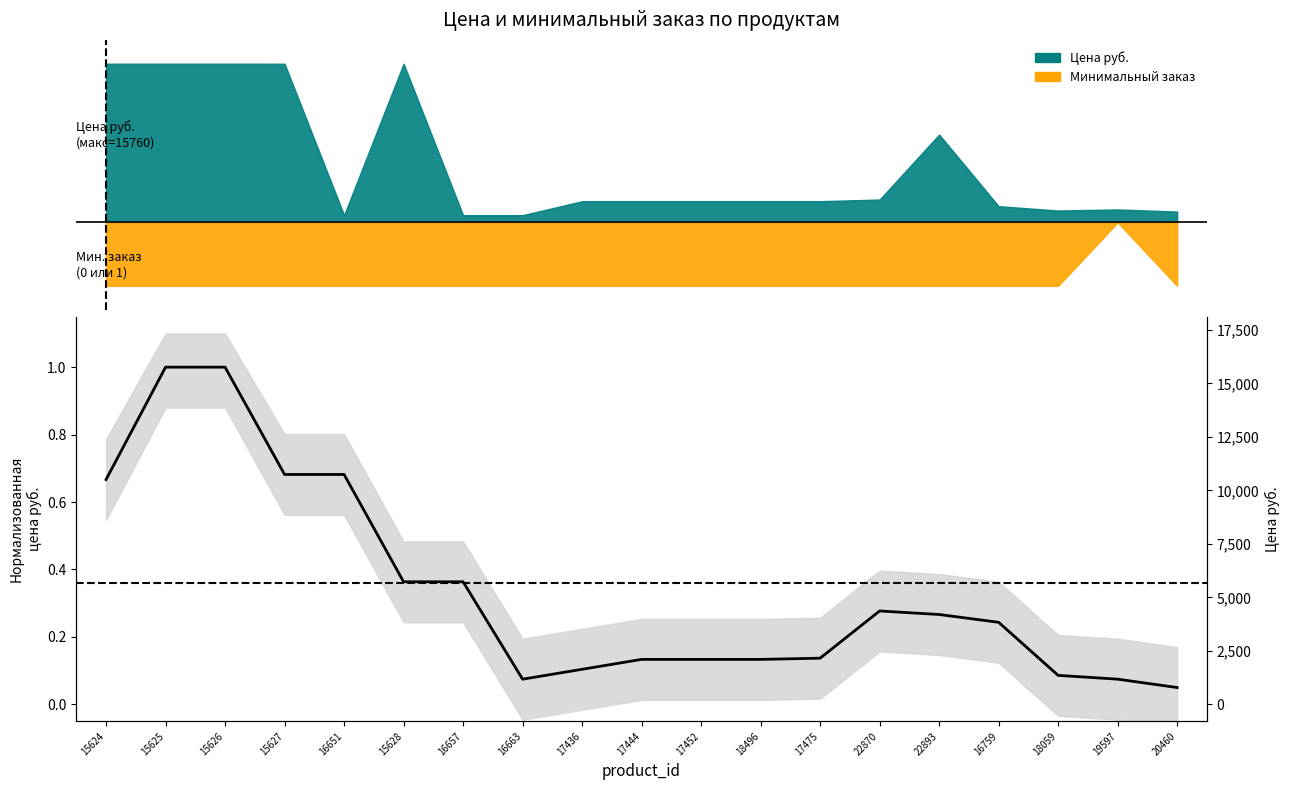

List the labels in order of Цена руб. value, largest first.

15624, 15625, 15626, 15627, 15628, 22893, 22870, 17436, 17444, 17452, 18496, 17475, 16759, 19597, 18059, 20460, 16651, 16657, 16663